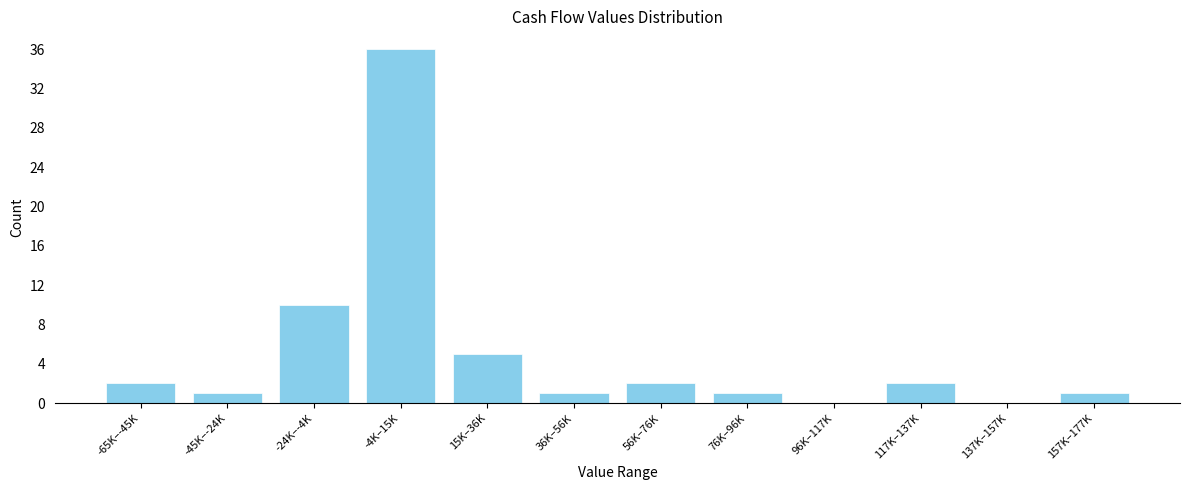

Reading left to right, extract all data points from this chart.

-65K–-45K=2	-45K–-24K=1	-24K–-4K=10	-4K–15K=36	15K–36K=5	36K–56K=1	56K–76K=2	76K–96K=1	96K–117K=0	117K–137K=2	137K–157K=0	157K–177K=1